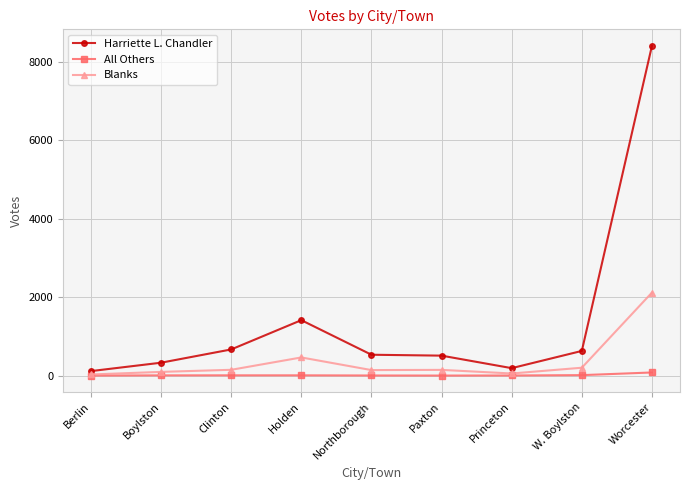

At which category does the chart reach its peak across all series?

Worcester